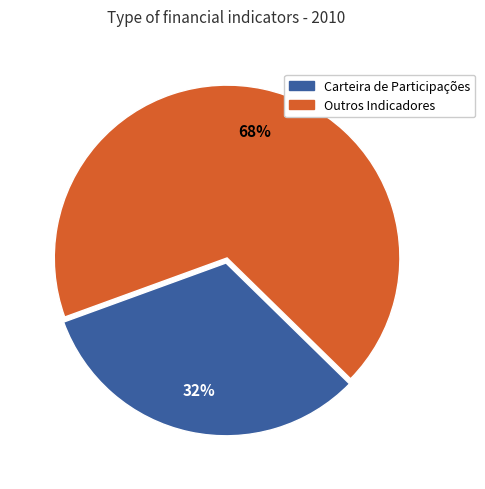

To the nearest percent, what is the average slice percentage?

50%